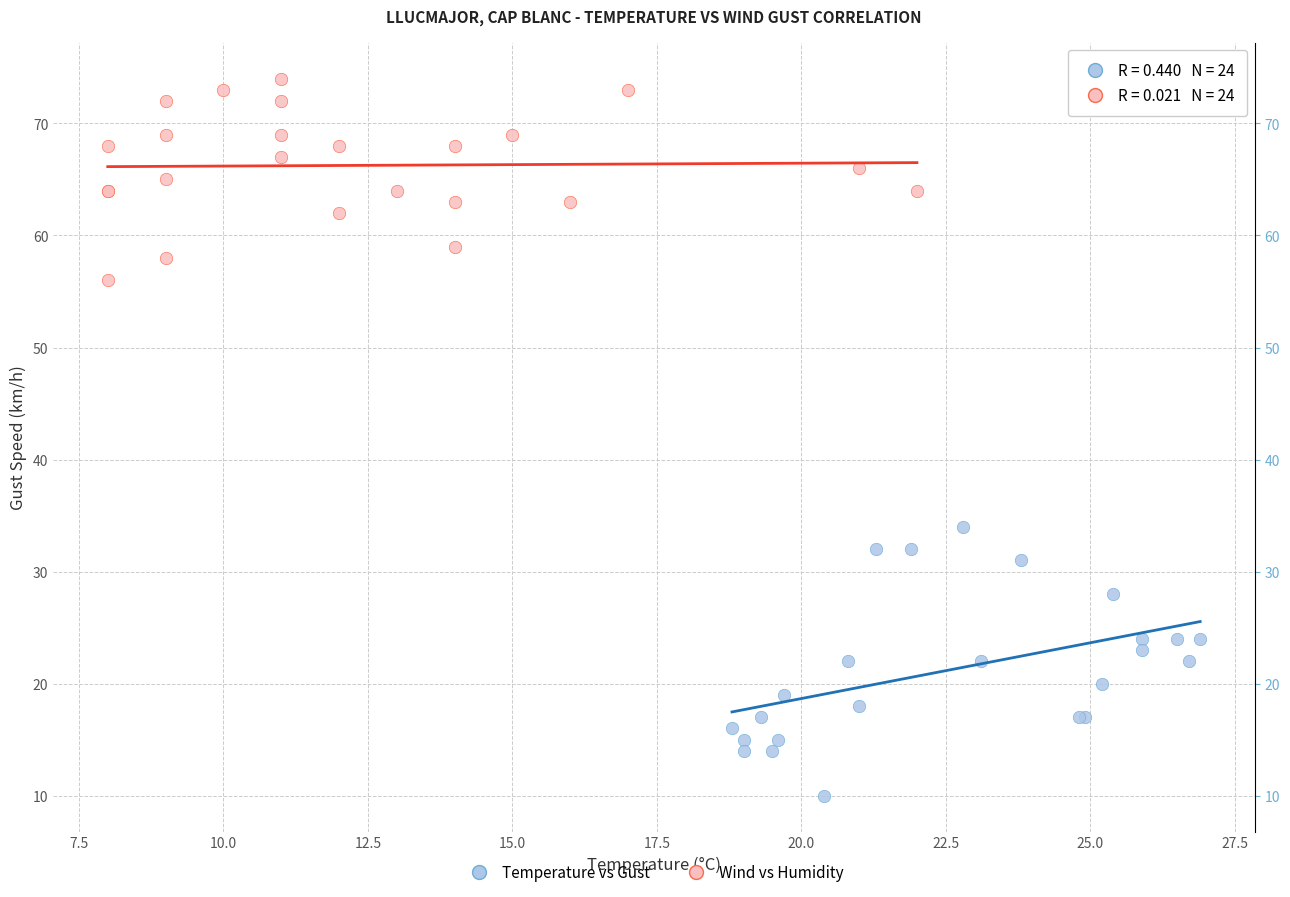

Which series has the largest Y range (max minus min)?

Temperature vs Gust